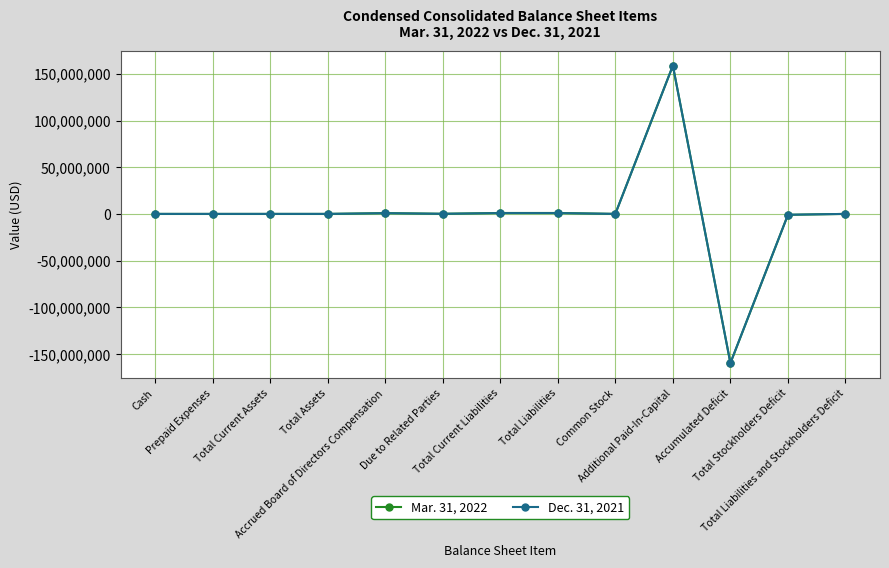

What is the lowest value of the Mar. 31, 2022 series?

-159804670